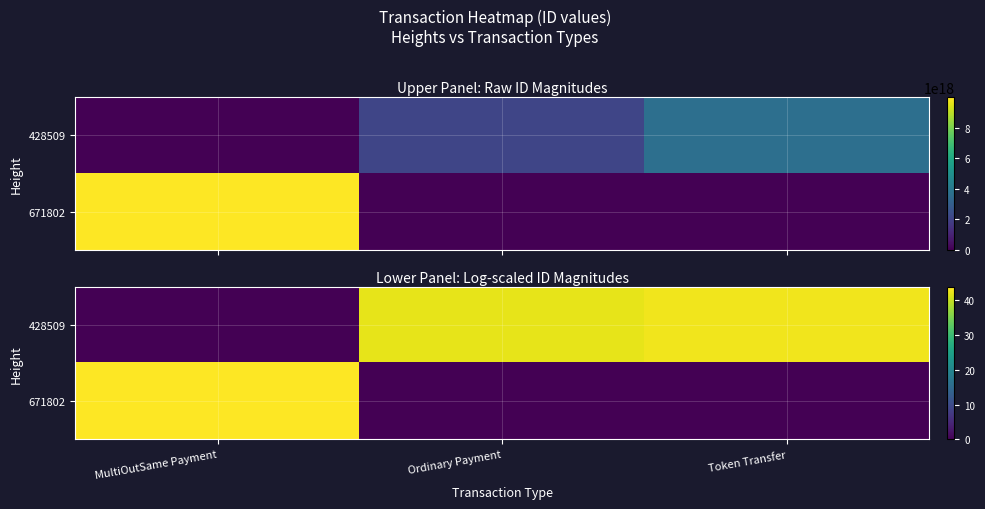

At which category is the sum across all series the highest?

MultiOutSame Payment